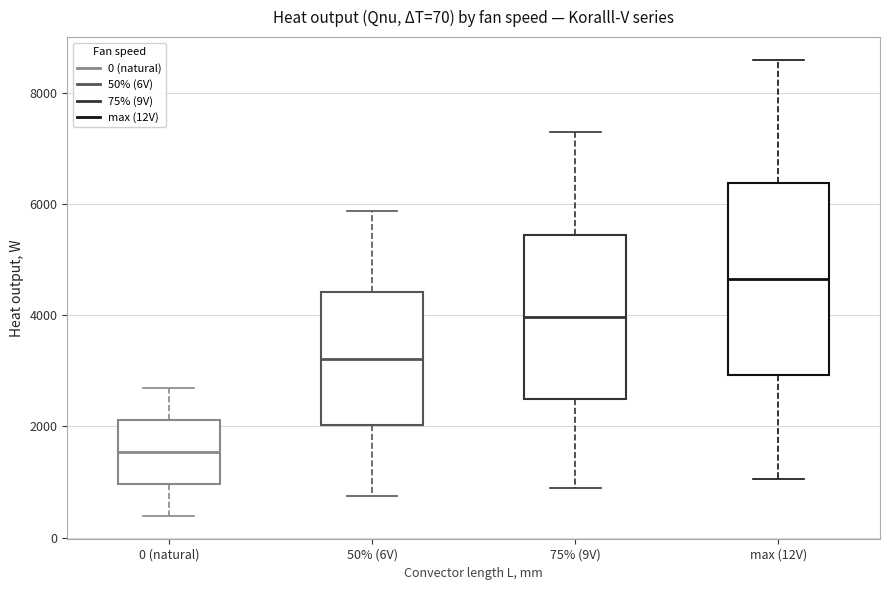

Comparing the boxes themselves (not the whiskers), which one is the tallest?

max (12V)